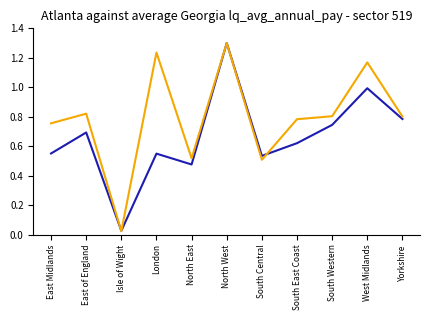

At which category is the sum across all series the highest?

North West